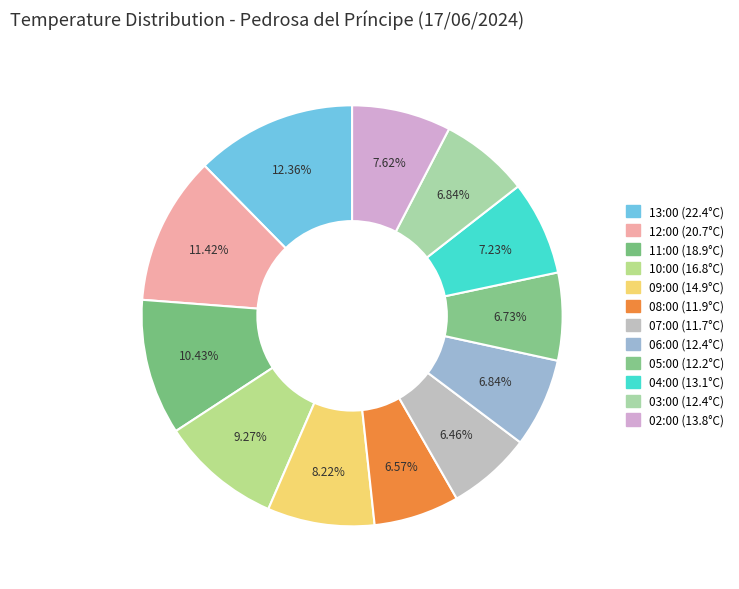

Count the number of slices in the pie.

12